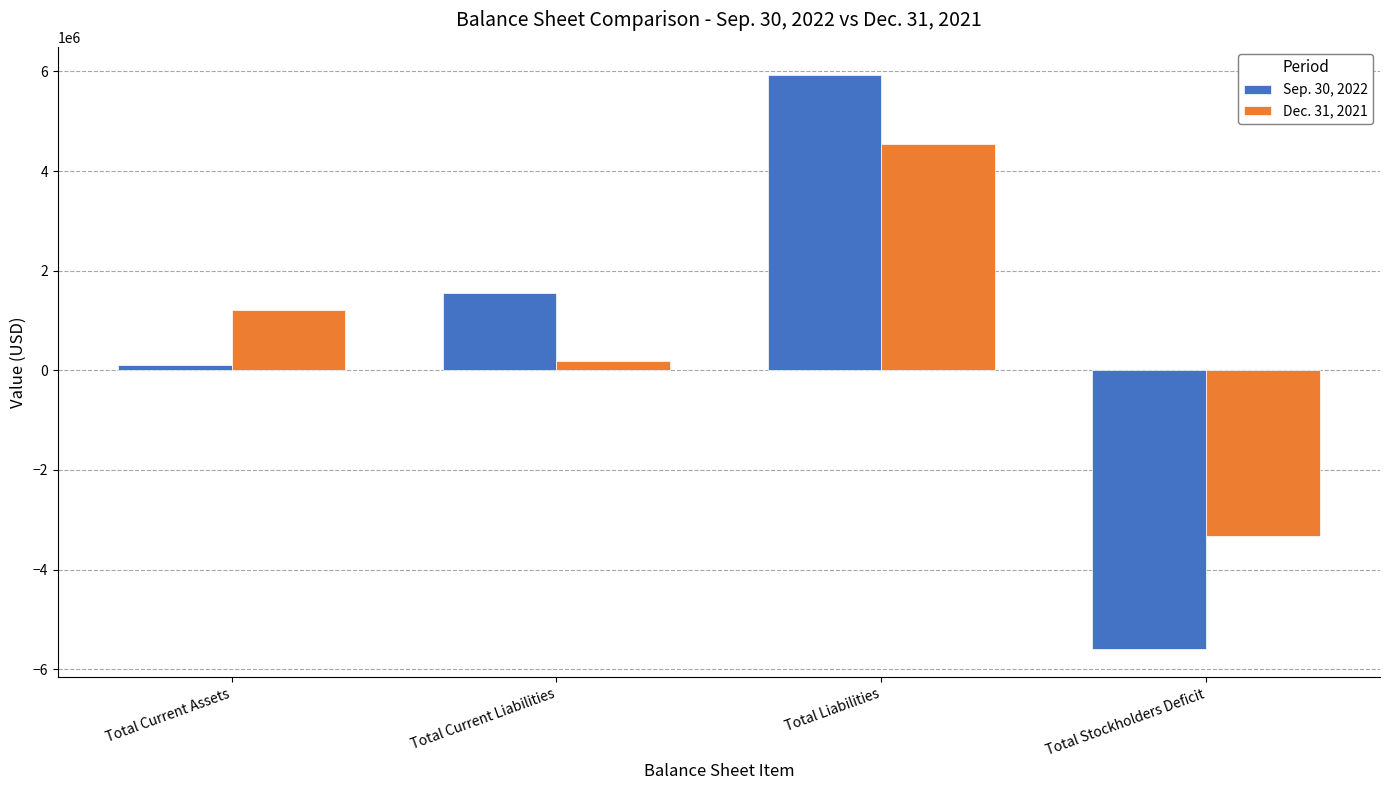

List the series in order of their peak value, lowest first.

Dec. 31, 2021, Sep. 30, 2022